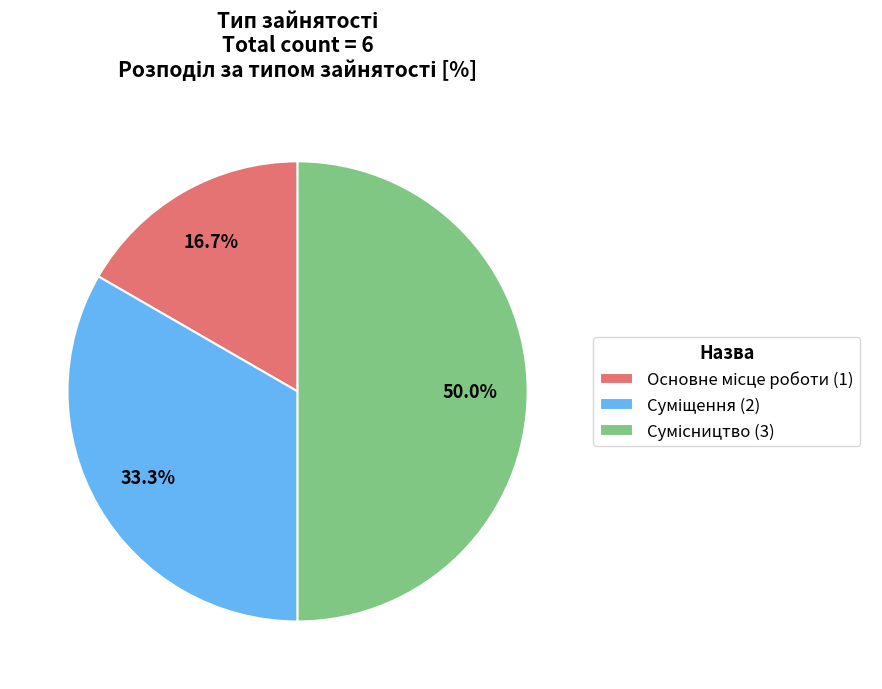

The Основне місце роботи slice represents 24% of the pie. True or false?

False